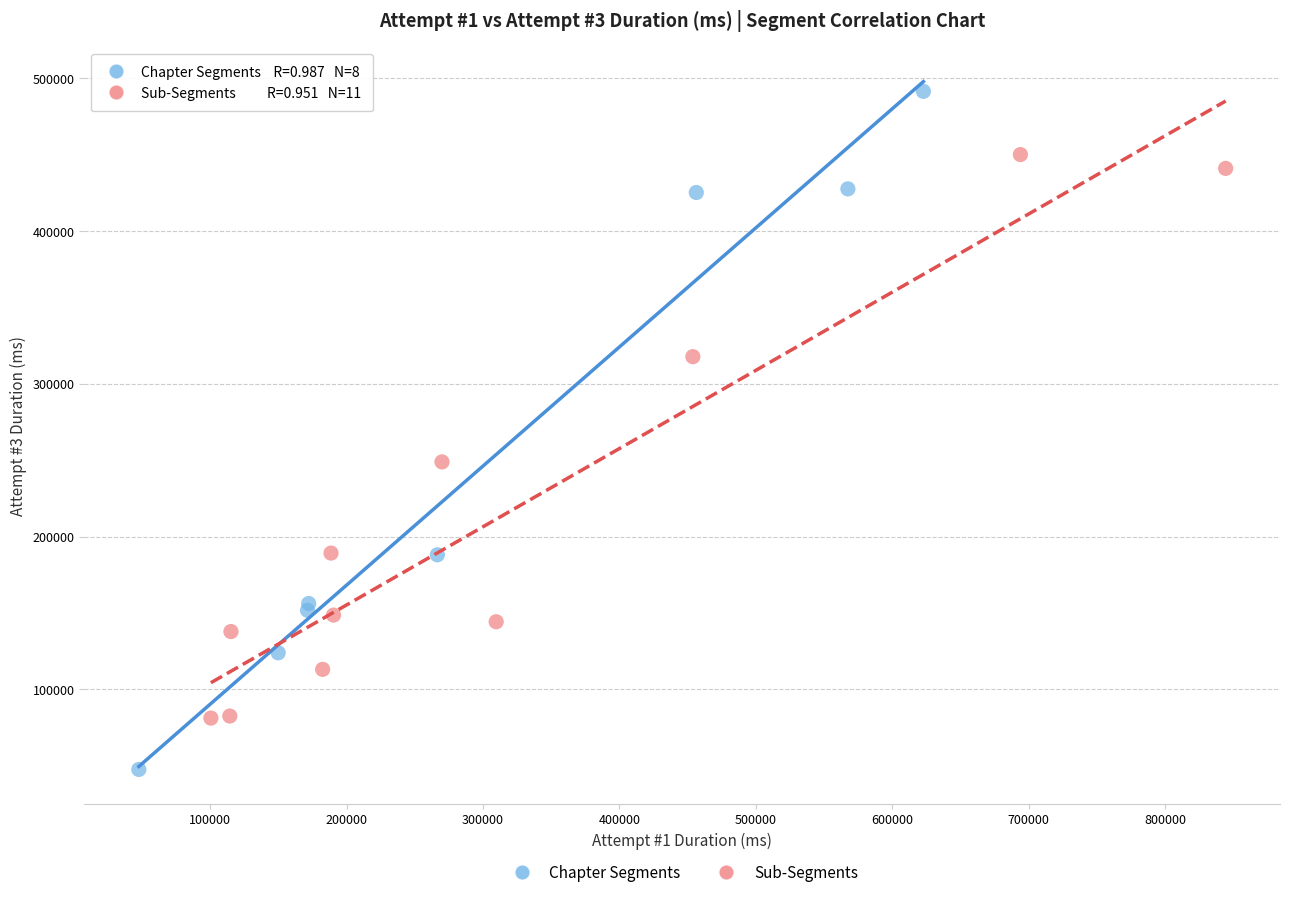

Which series has the largest Y range (max minus min)?

Chapter Segments